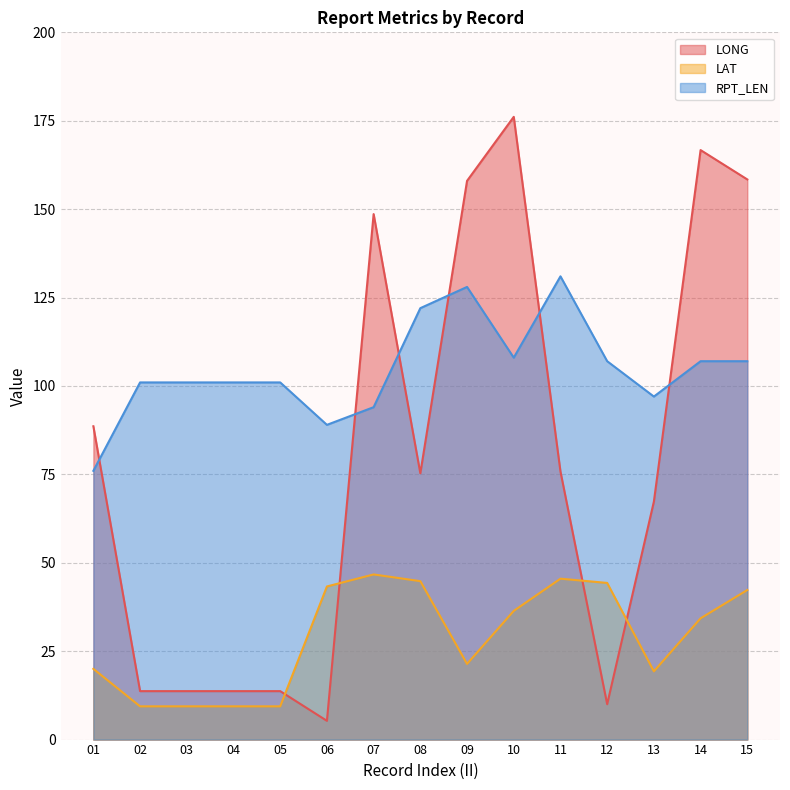

Where is LONG nearest to the value 90?

01